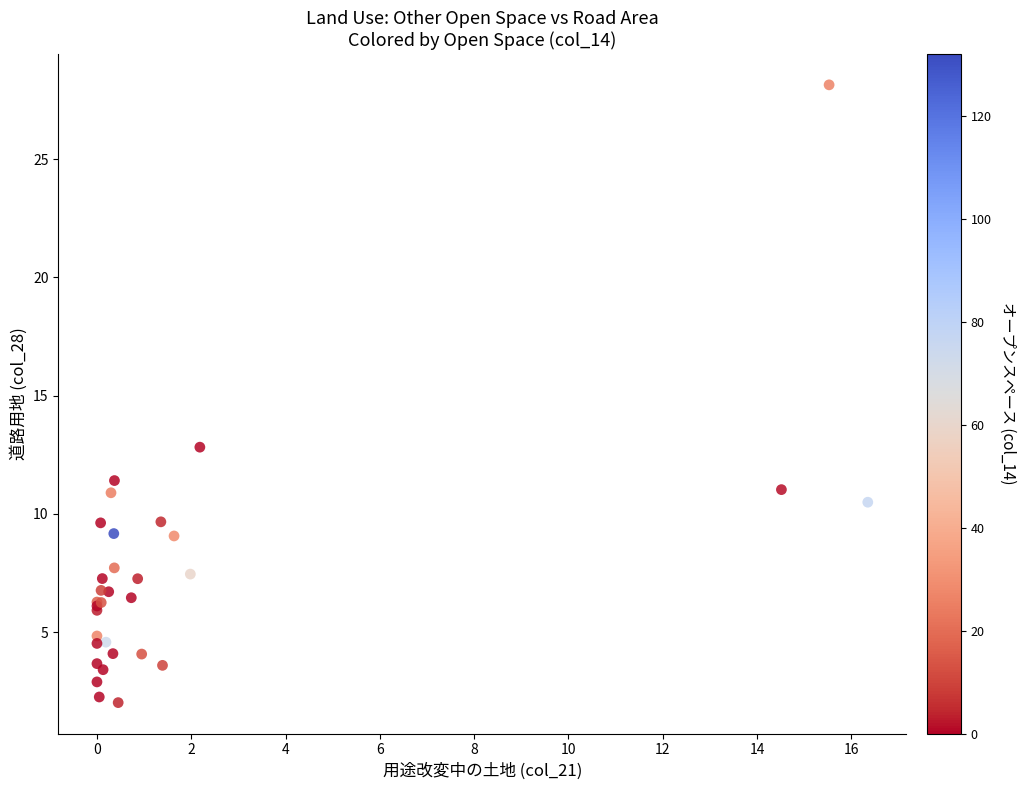

What Y value in the scatter plot is closest to 15?

12.8